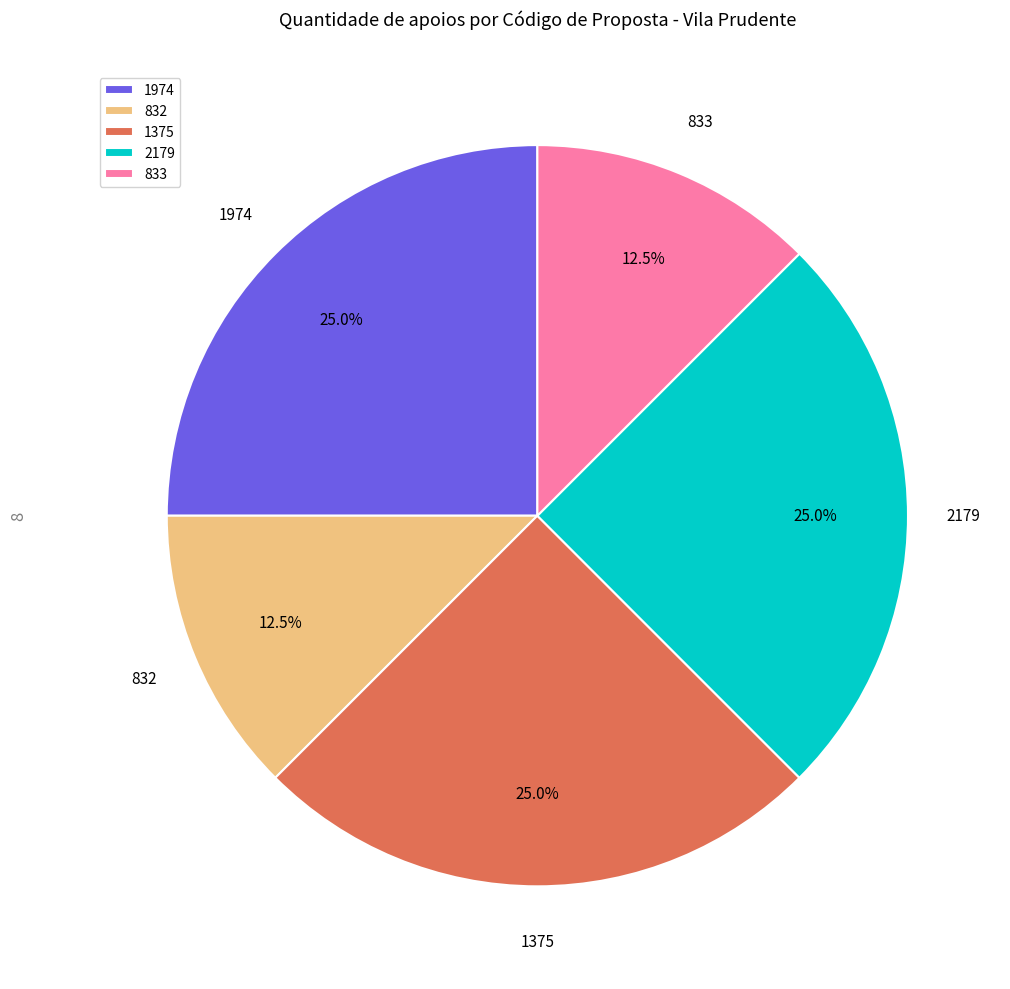

Is 832 the majority of the pie?

No